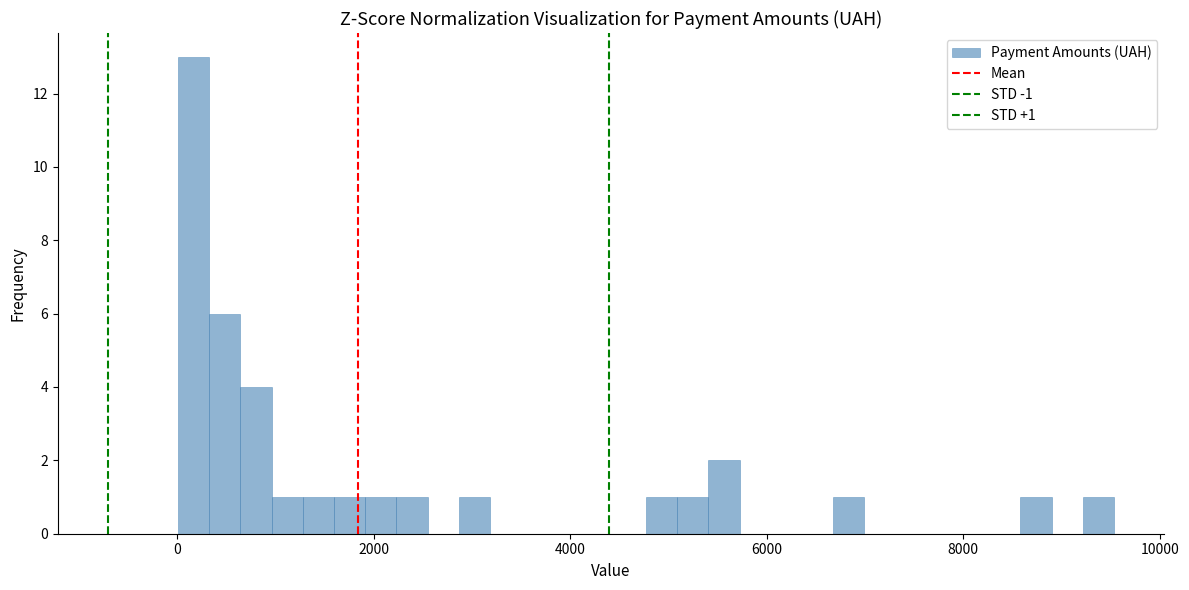

Read against the x-axis, roughly where is the centre of the tallest bar?

200